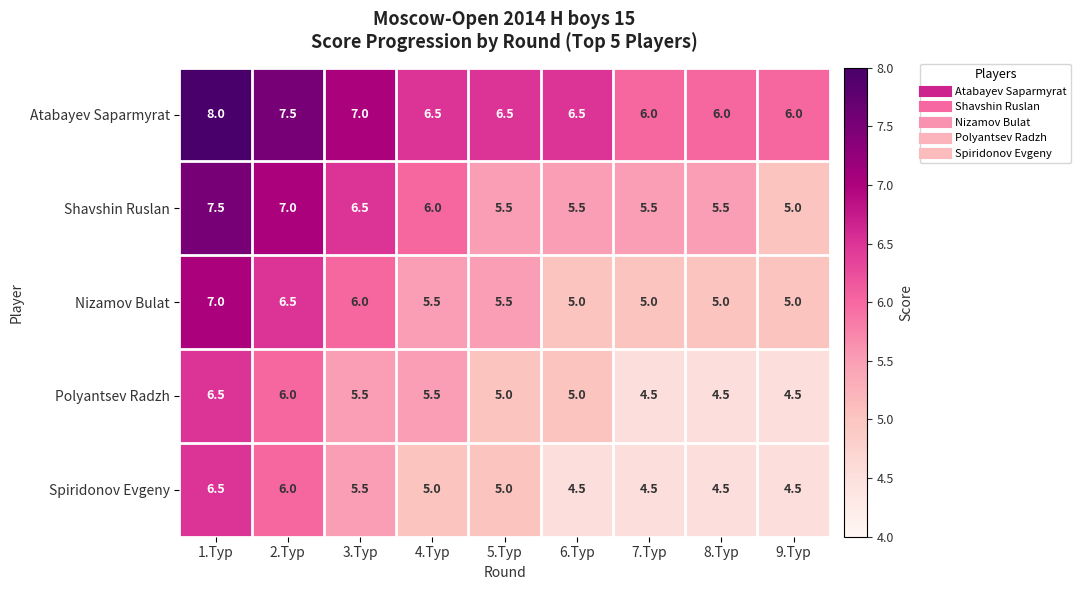

What is the total value across all series at 9.Тур?

25.0